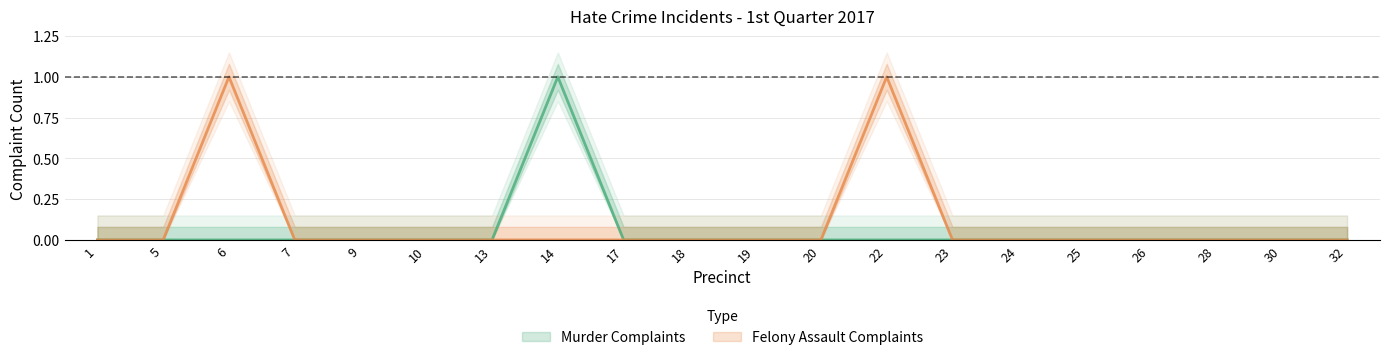

How many lines are shown in the chart?

2